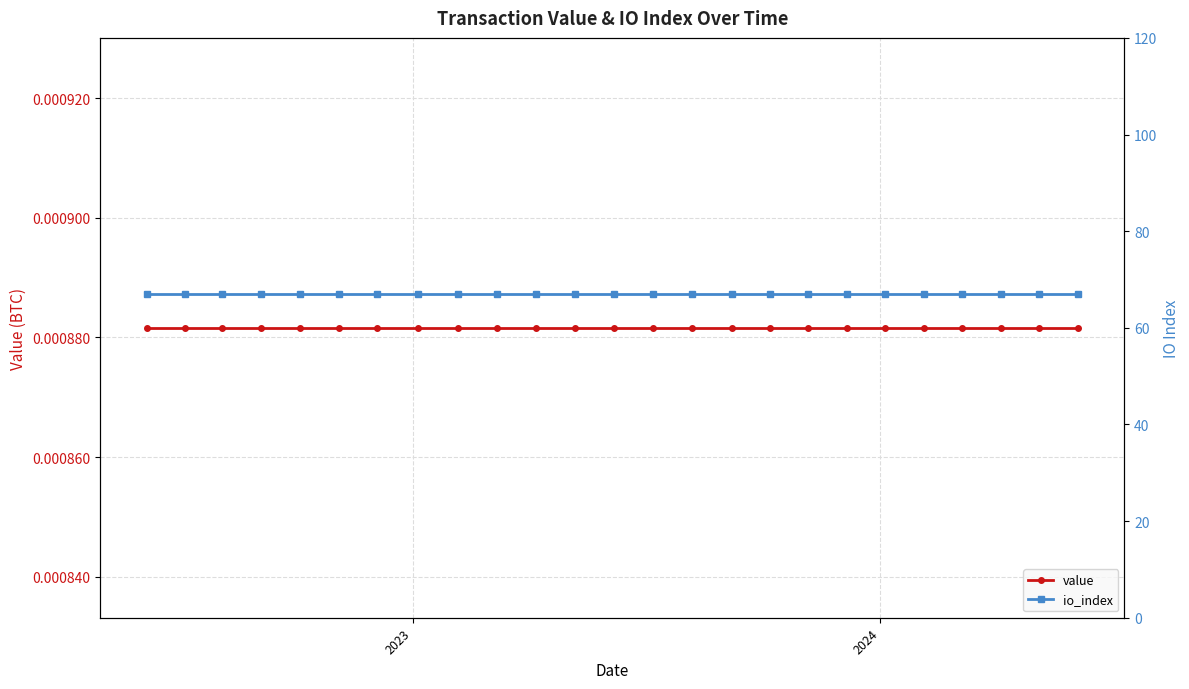

True or false: value and io_index intersect in this chart.

False